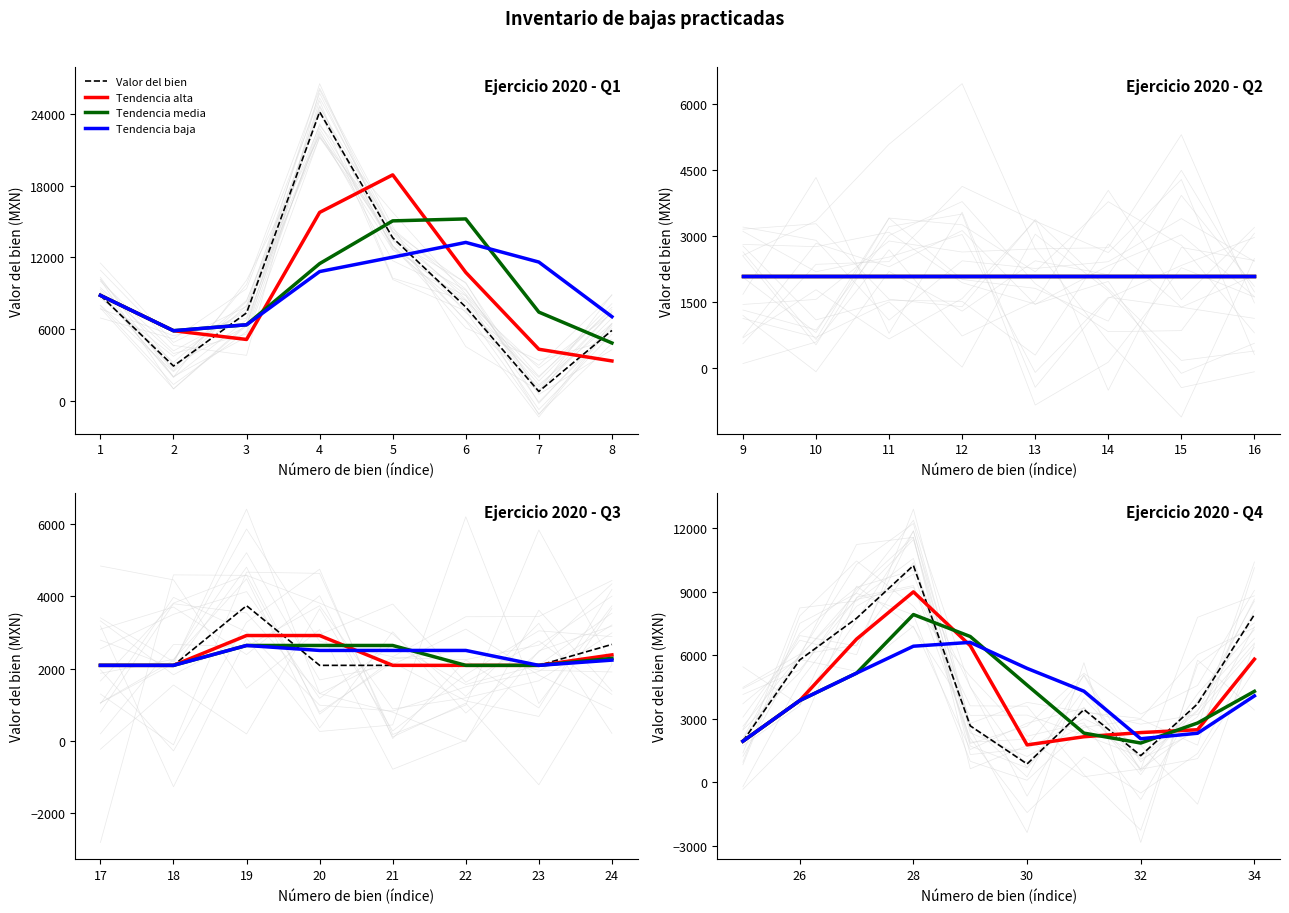

What is the value of the Tendencia baja point at the 3rd from the left?

5164.5